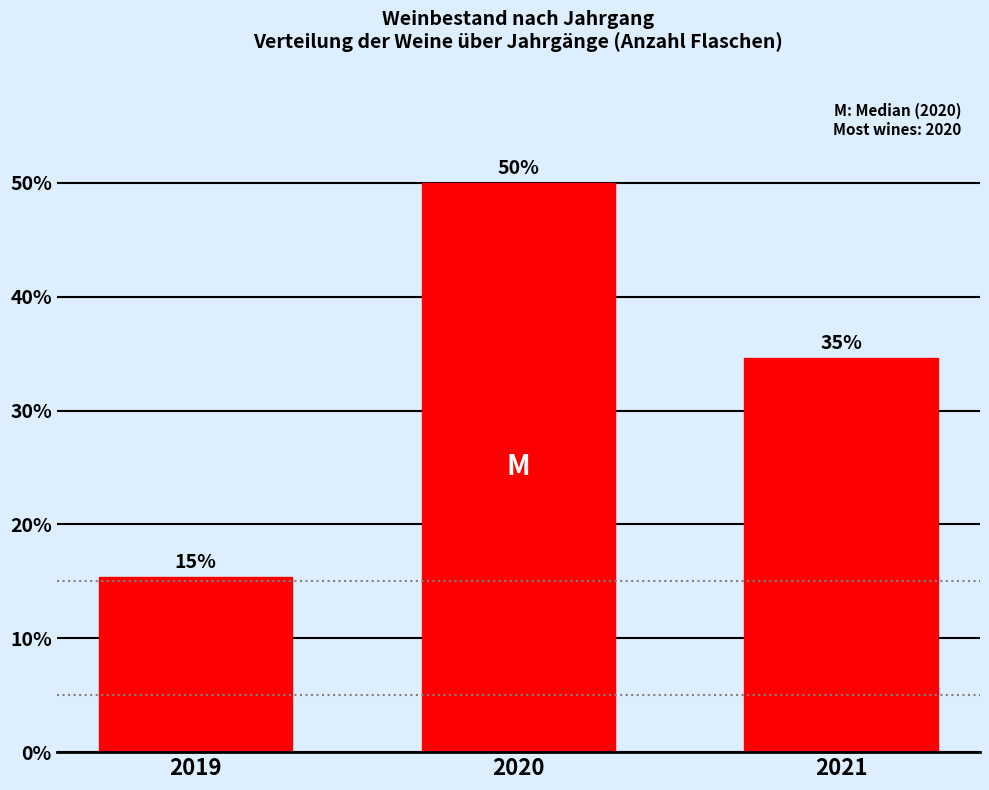

How many bars are there in total?

3